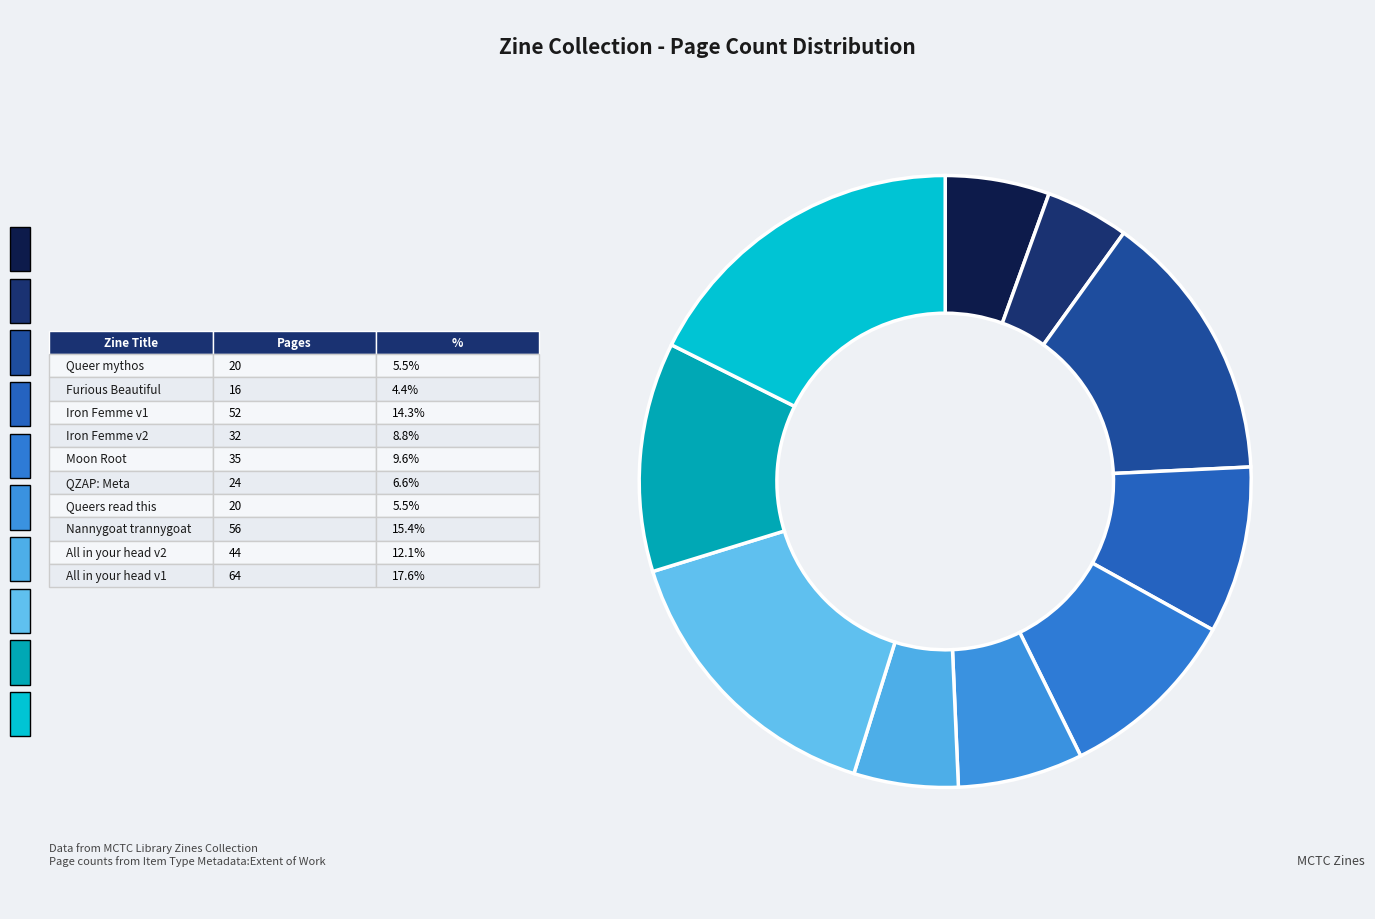

Count the number of slices in the pie.

10